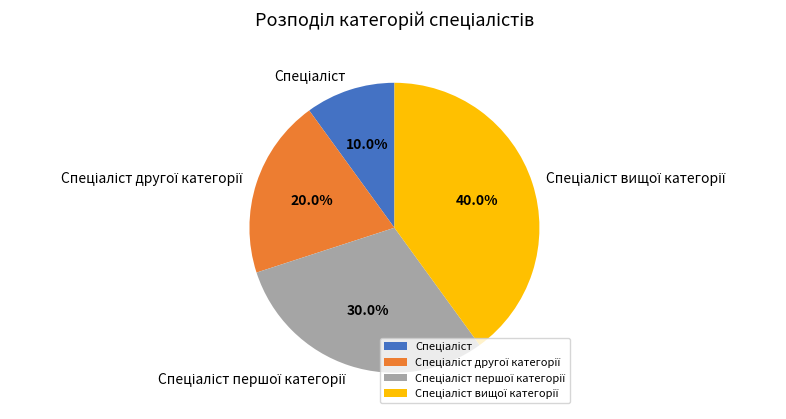

Is there a majority slice in this chart?

No